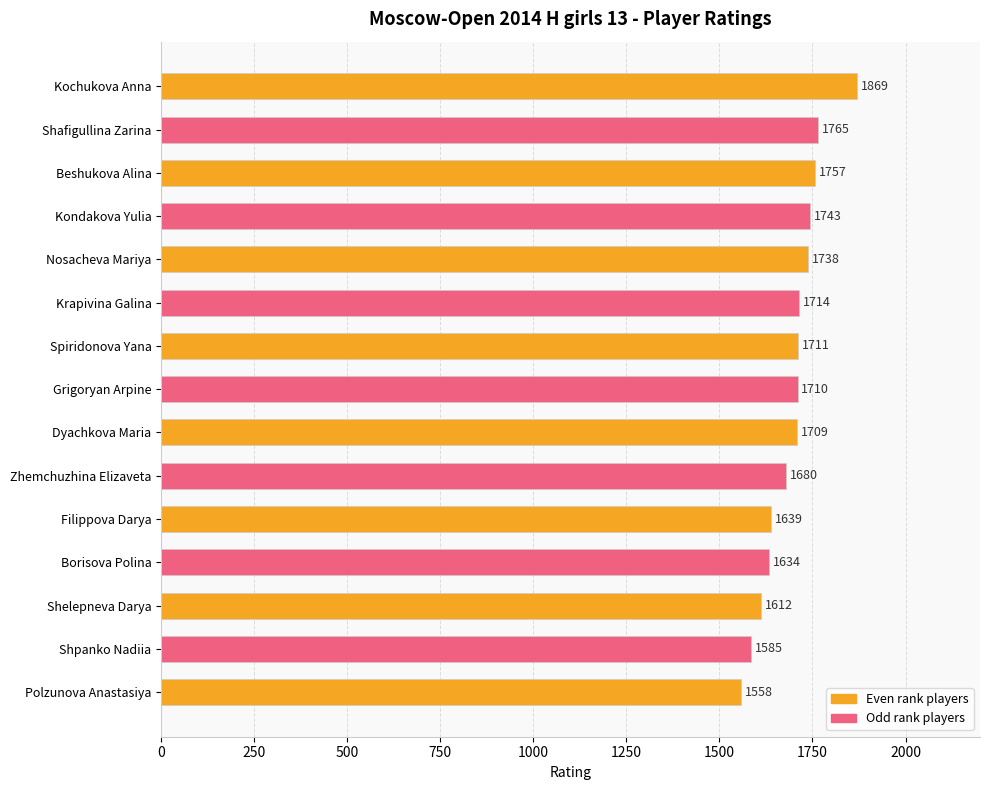

Reading top to bottom, what are all the values shown in this chart?

1869	1765	1757	1743	1738	1714	1711	1710	1709	1680	1639	1634	1612	1585	1558